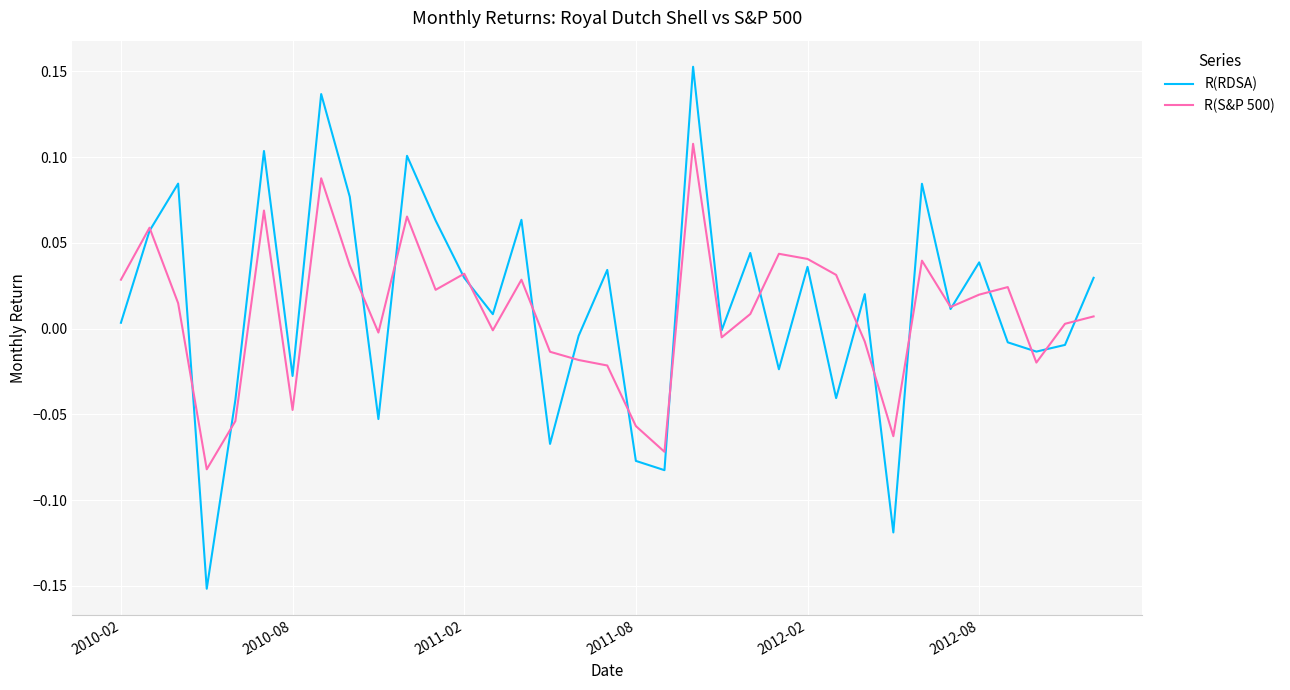

Which series has the largest range (max minus min)?

R(RDSA)